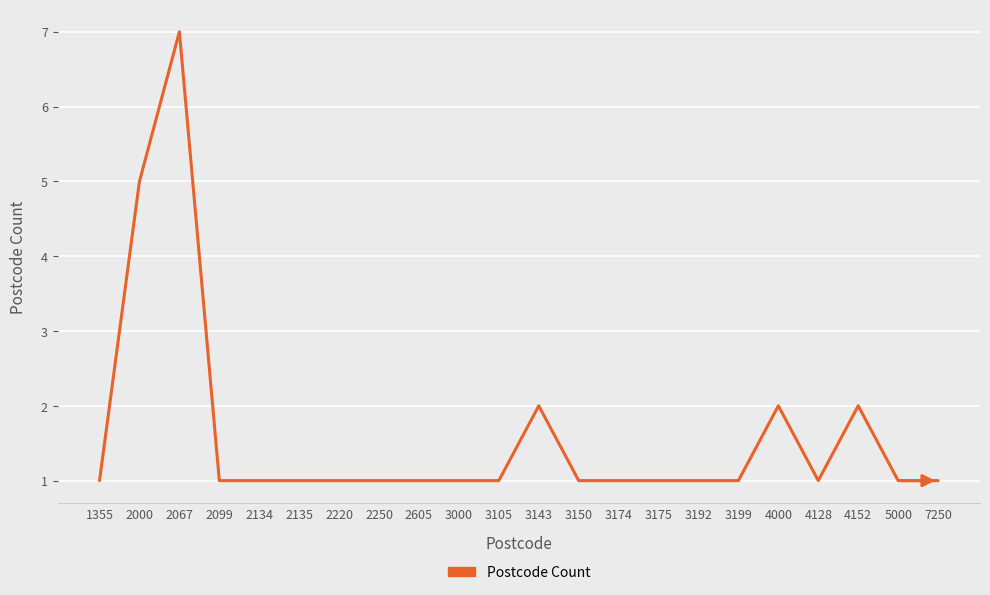

Count the number of data series in this chart.

1